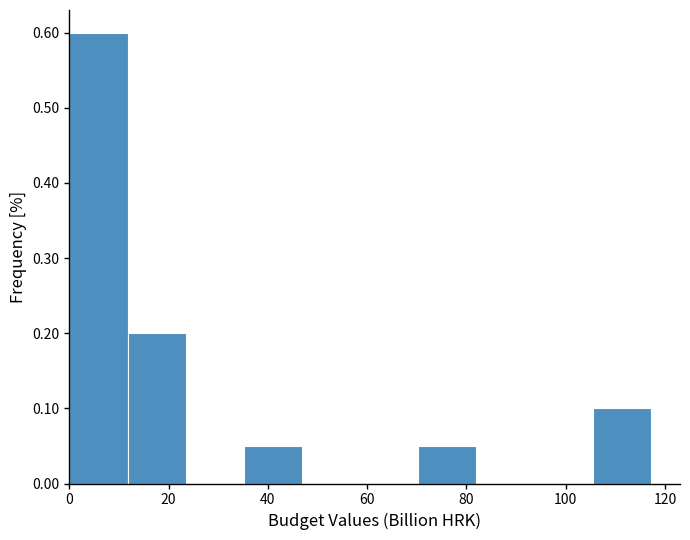

Over which range of the x-axis is the bar tallest?

0 to 12